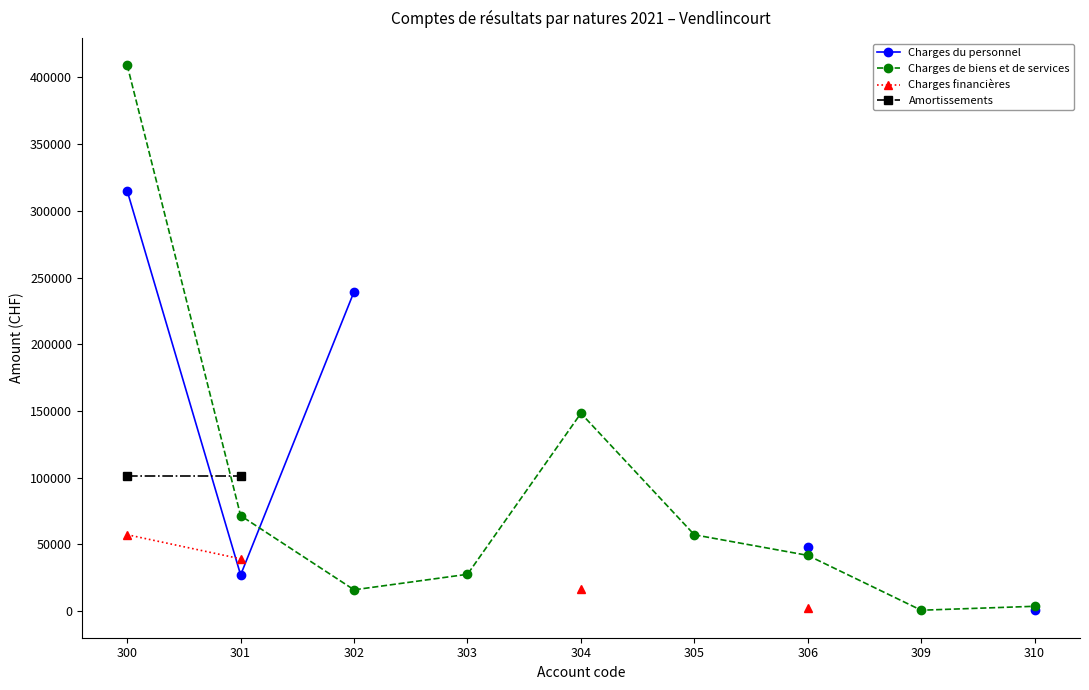

After their last crossing, which series has the higher values: Charges du personnel or Charges financières?

Charges financières